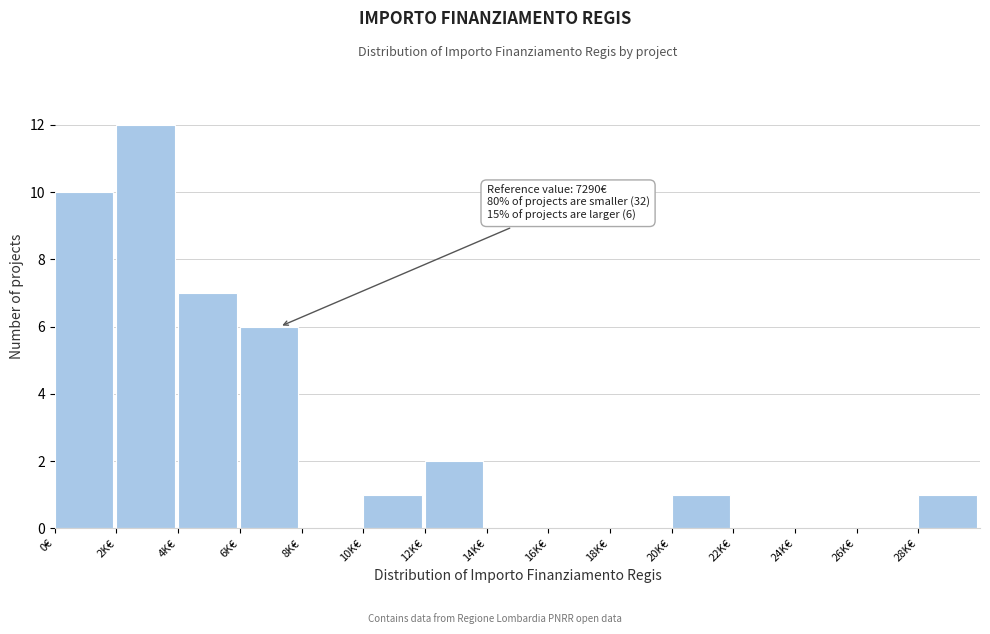

Reading right to left, extract all data points from this chart.

28K€=1	26K€=0	24K€=0	22K€=0	20K€=1	18K€=0	16K€=0	14K€=0	12K€=2	10K€=1	8K€=0	6K€=6	4K€=7	2K€=12	0€=10